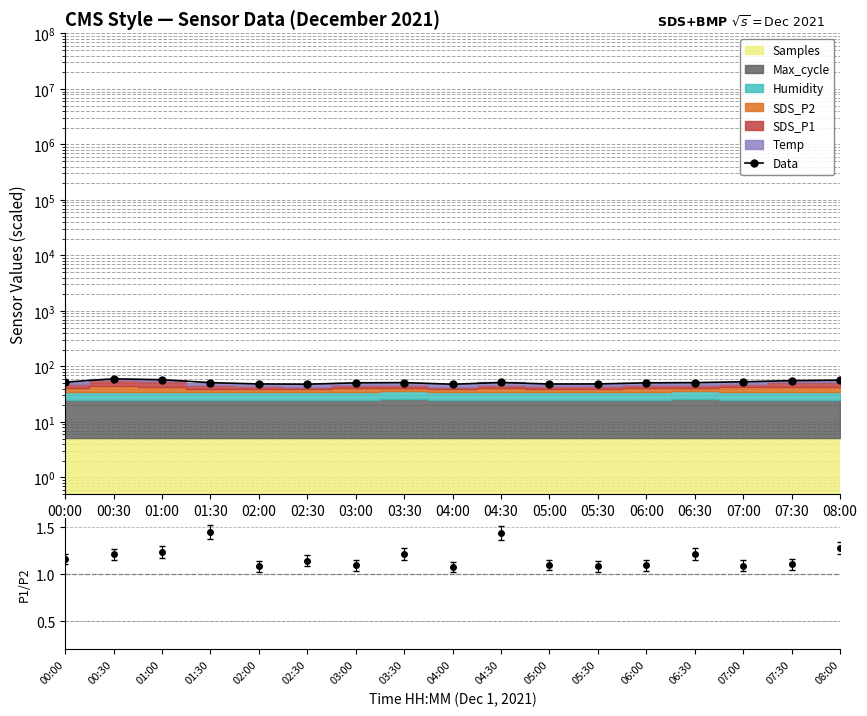

List the labels in order of value, smallest first.

04:00, 02:30, 05:00, 02:00, 05:30, 03:00, 06:00, 01:30, 03:30, 06:30, 04:30, 00:00, 07:00, 07:30, 08:00, 01:00, 00:30